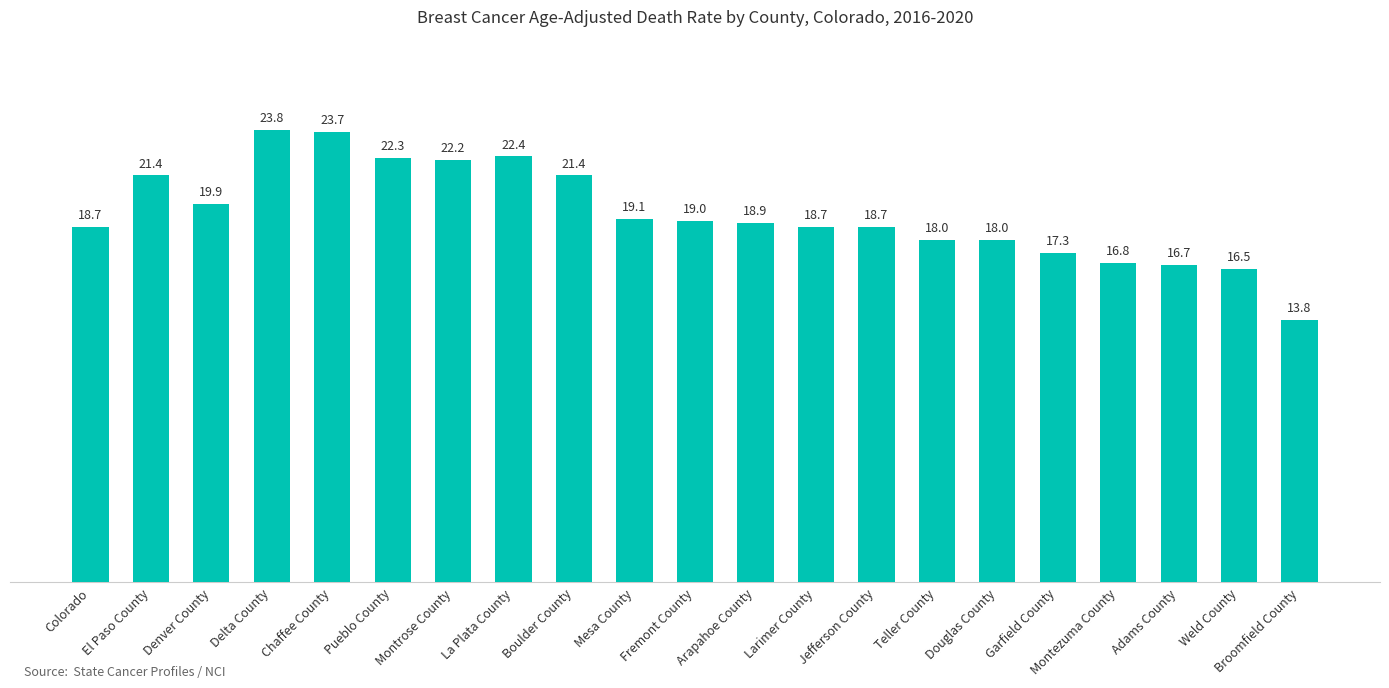

The chart shows a value of 18.0 at Douglas County. True or false?

True